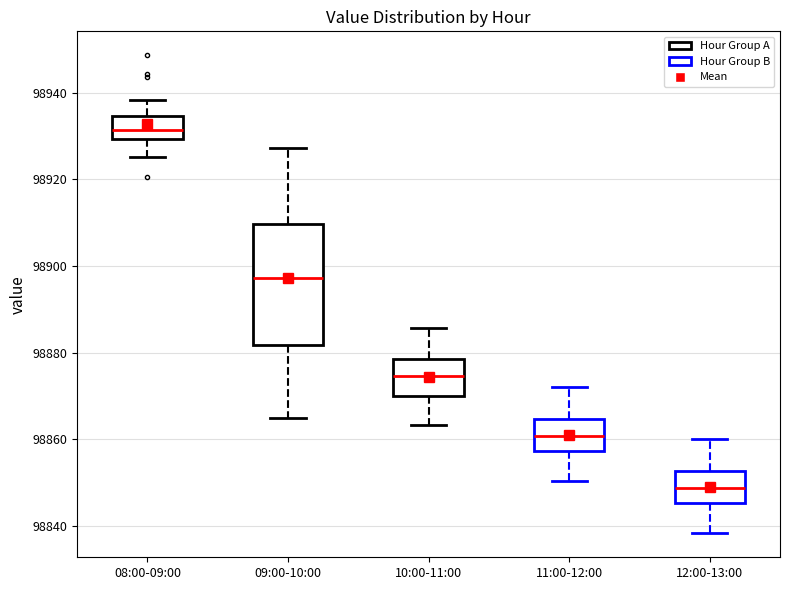

Where does the upper whisker of the box for 11:00-12:00 end on the y-axis? The values are not printed on the chart, so give them approximately, as read against the axis.

98872